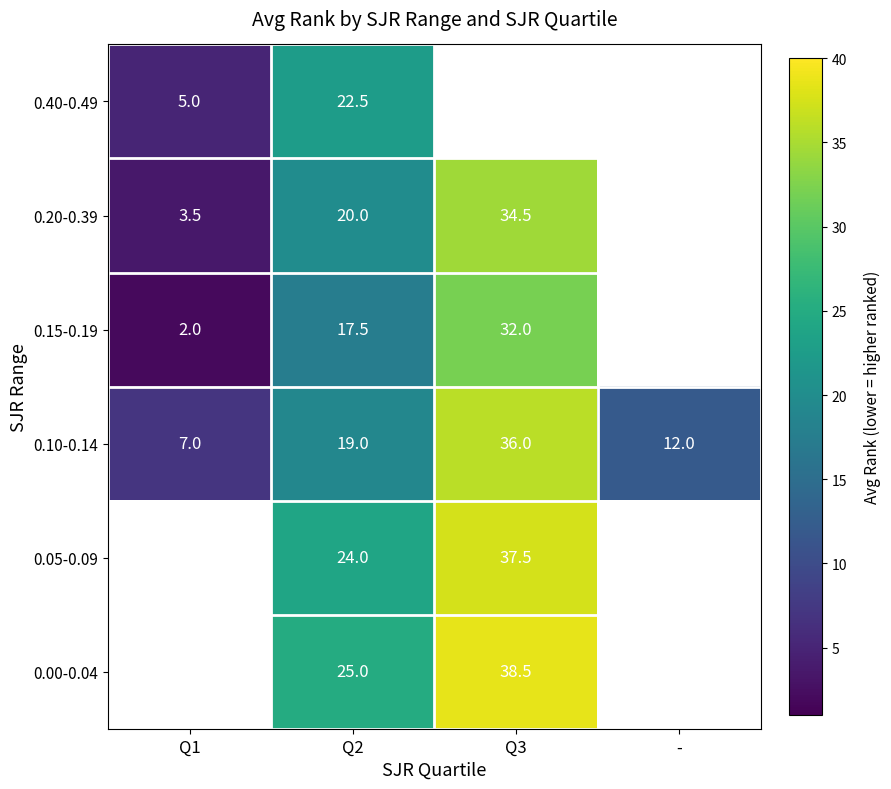

Is it true that 0.00-0.04 equals 38.5 at Q3?

True